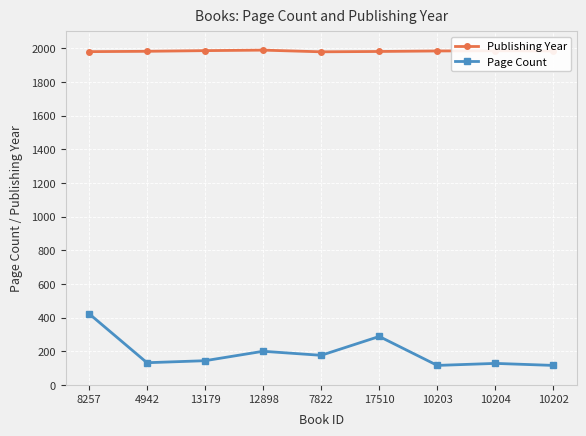

True or false: Publishing Year and Page Count cross at least once.

False